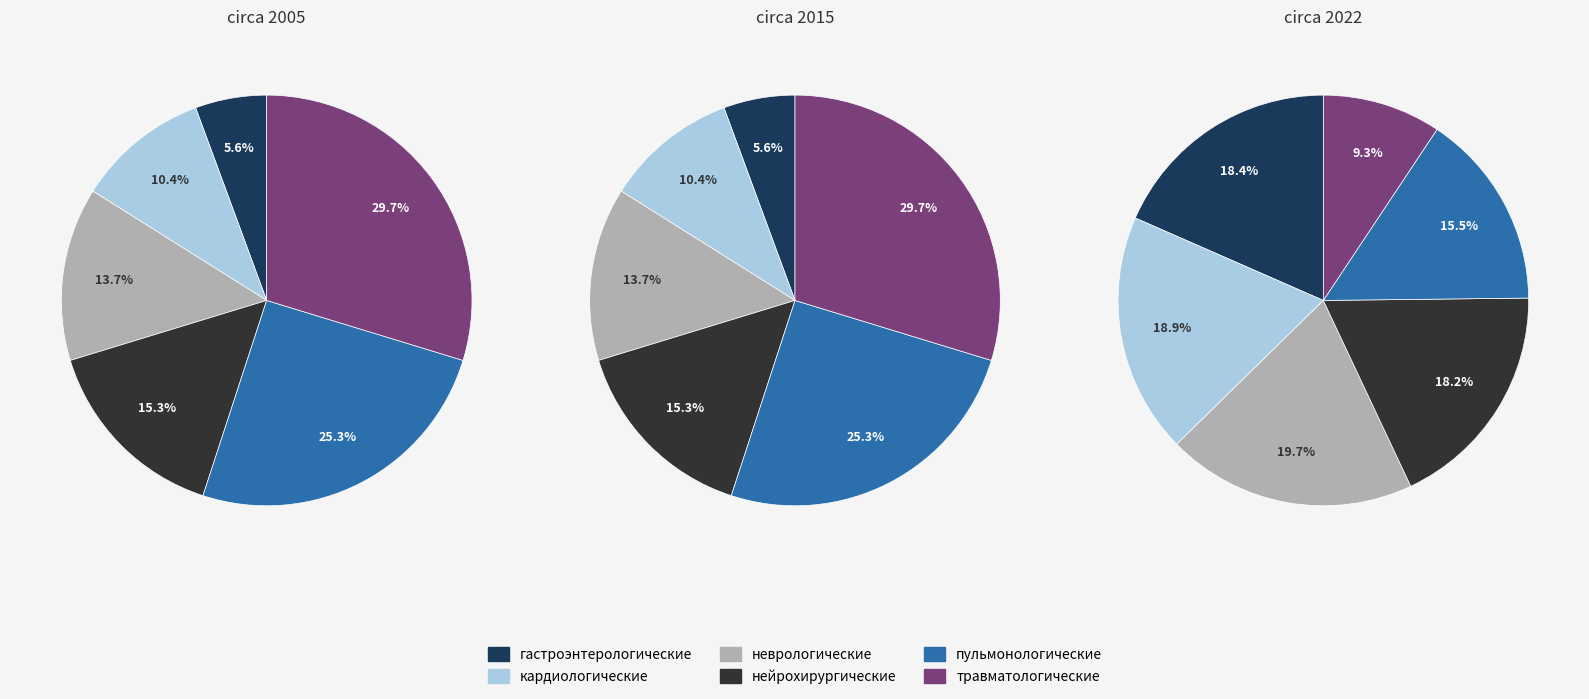

The 2 slice represents 14% of the pie. True or false?

True